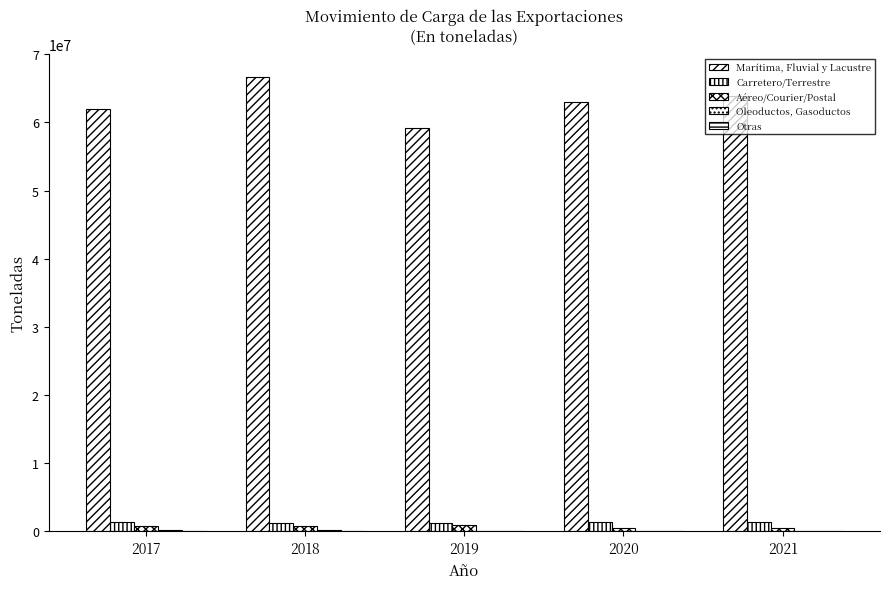

Which series changed the most between 2018 and 2019?

Marítima, Fluvial y Lacustre